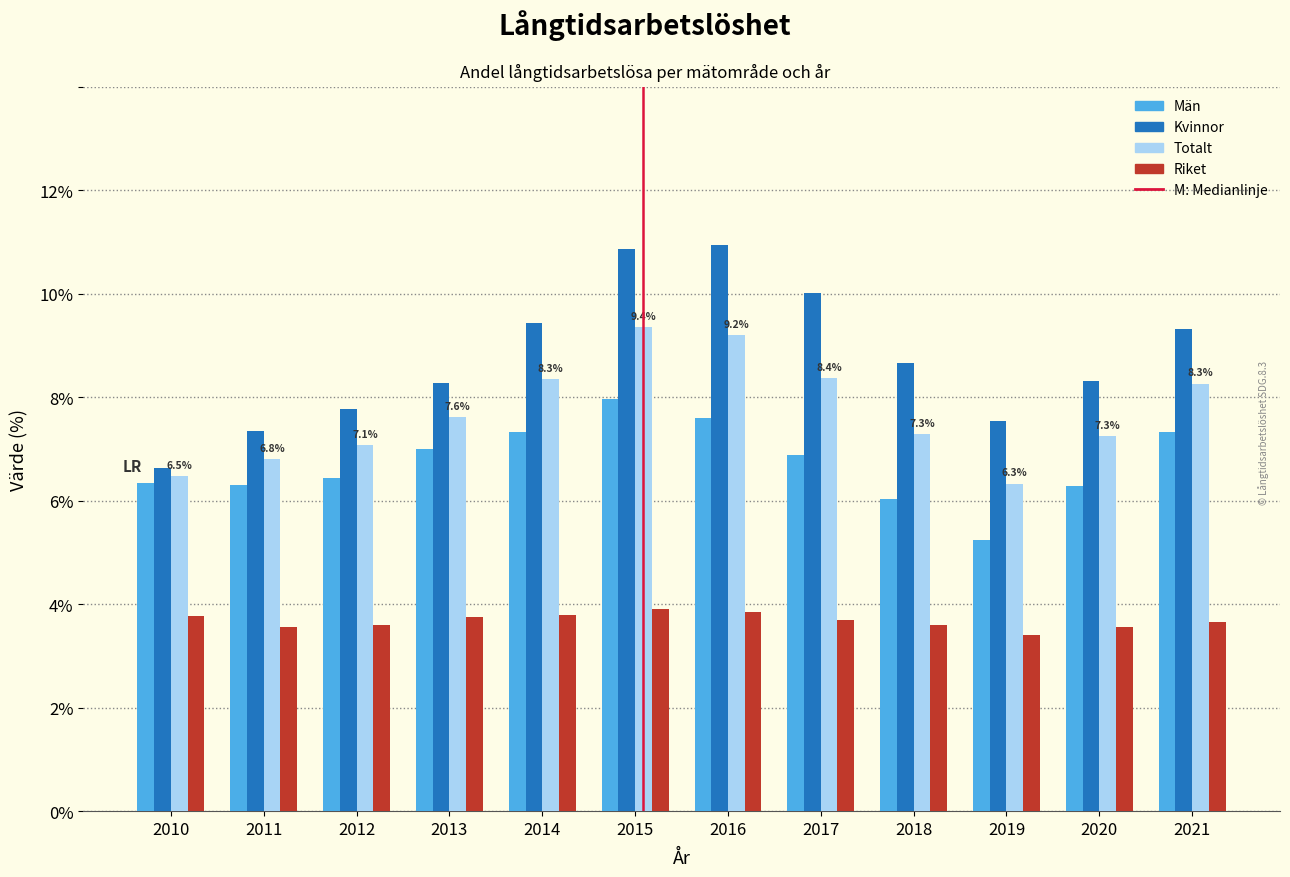

What is the value of the Totalt bar at the 11th from the left?

7.3